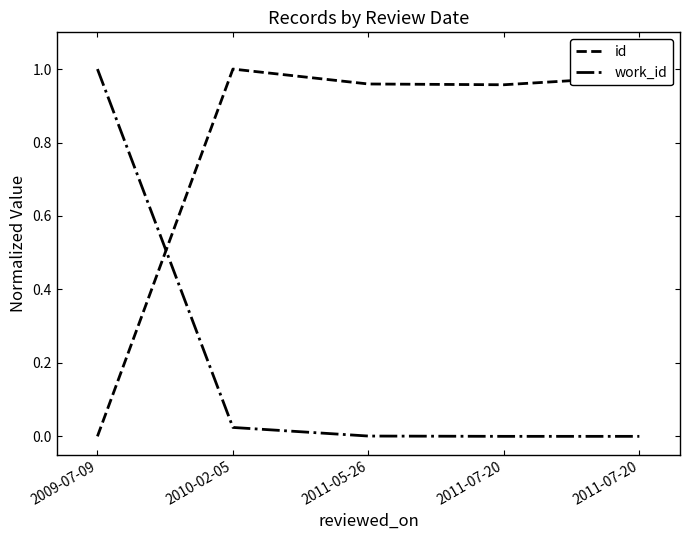

How many interior local peaks does the id series have?

1